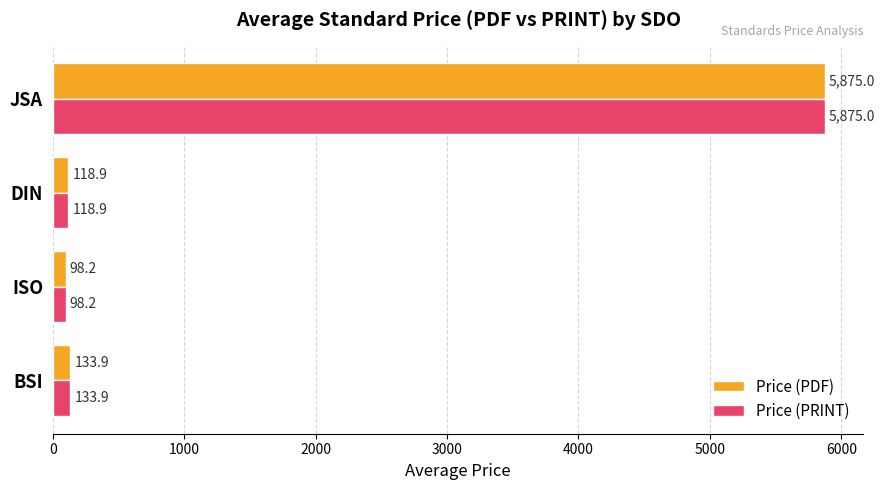

Which category has the lowest value in the Price (PDF) series?

ISO